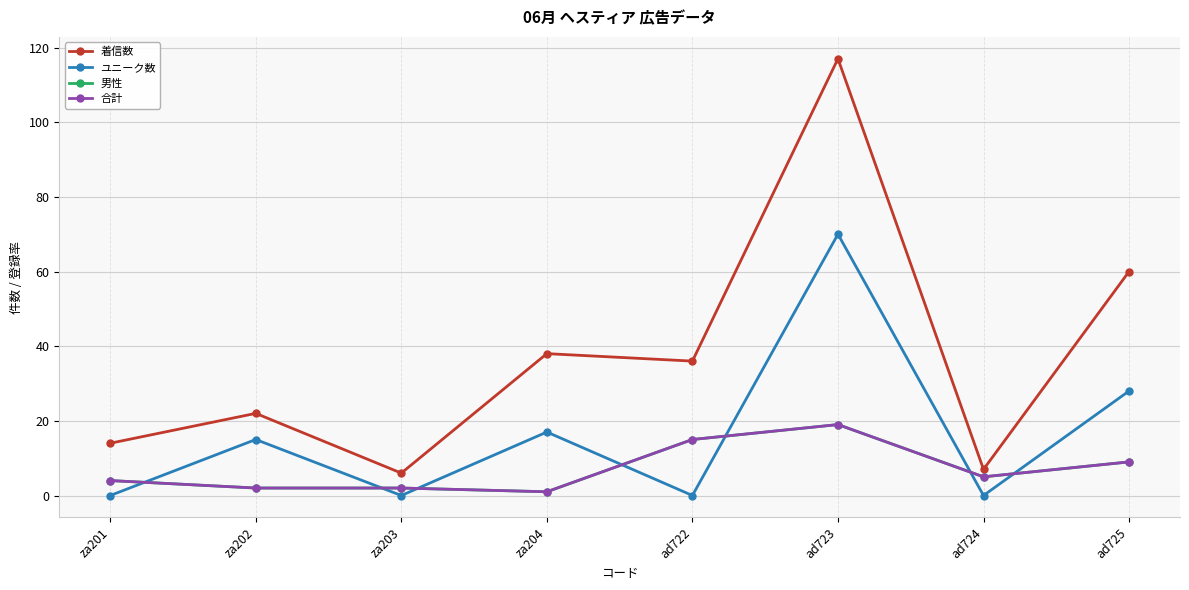

Is this an area chart (filled region under the line)?

No